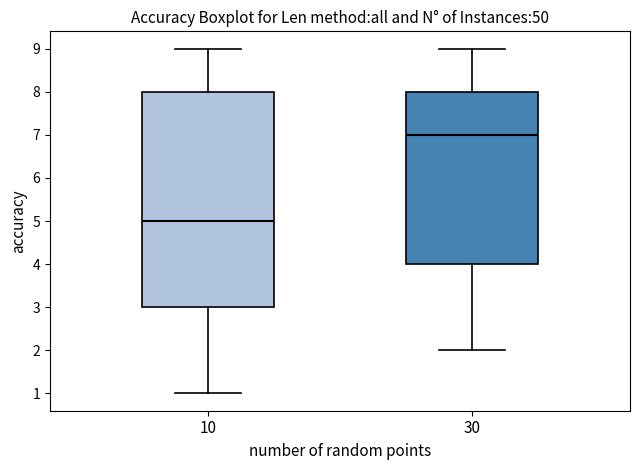

Where does the lower whisker of the box at x = 30 end on the y-axis? The values are not printed on the chart, so give them approximately, as read against the axis.

2